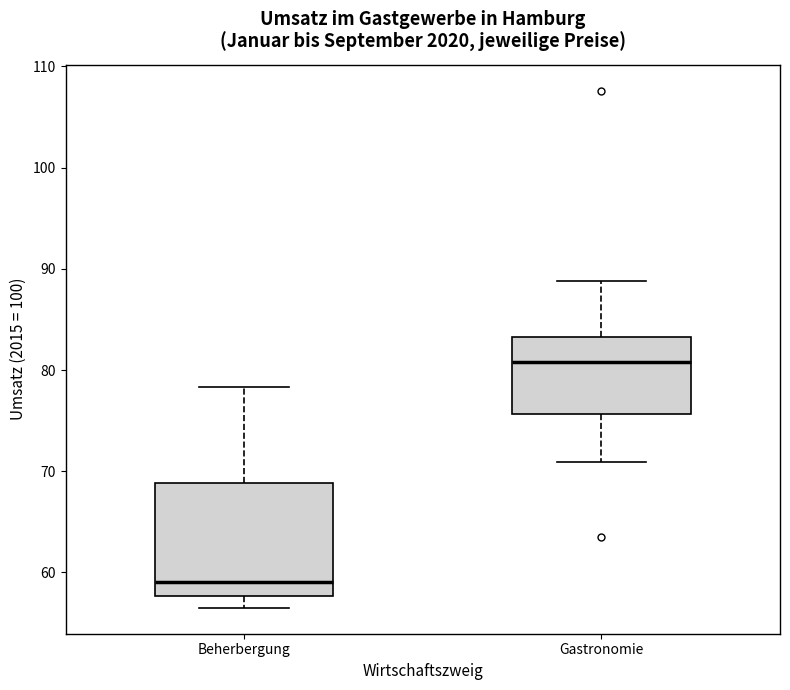

Reading left to right, transcribe this box plot: for each box, give where its median line is, the range the box spans, and where its two whiskers end, as read against the y-axis. The values are not printed on the chart, so give them approximately, as read against the axis.

Beherbergung: median 59, box 58 to 69, whiskers 57 to 78
Gastronomie: median 81, box 76 to 83, whiskers 71 to 89